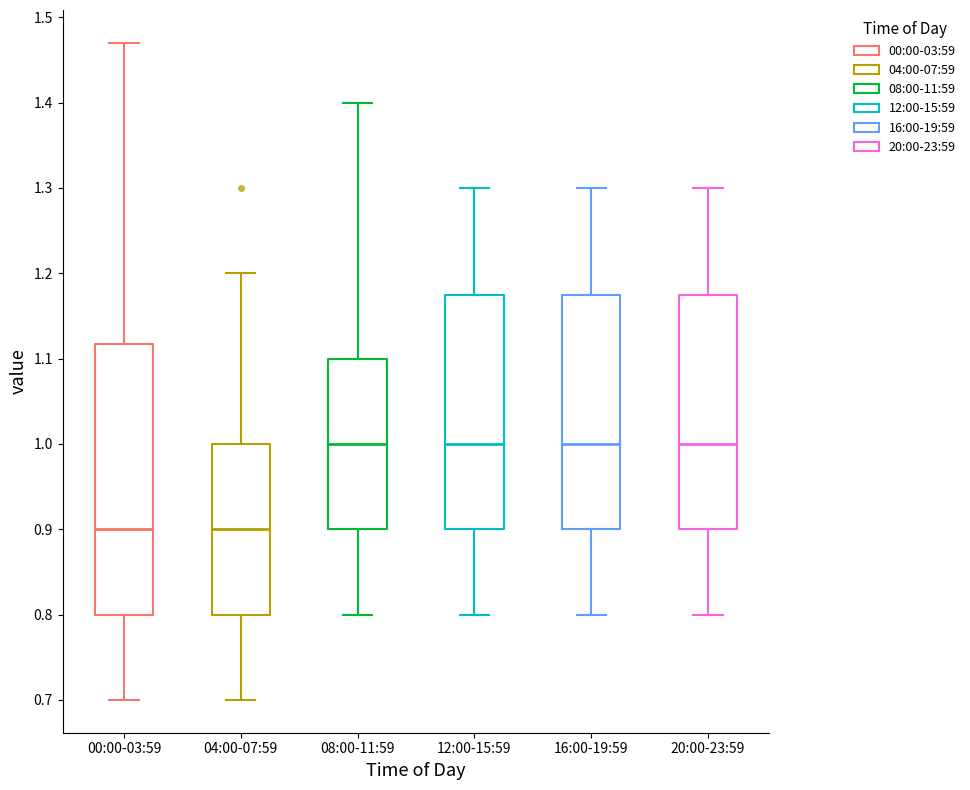

Which box is the tallest, from its lower edge to its upper edge?

00:00-03:59